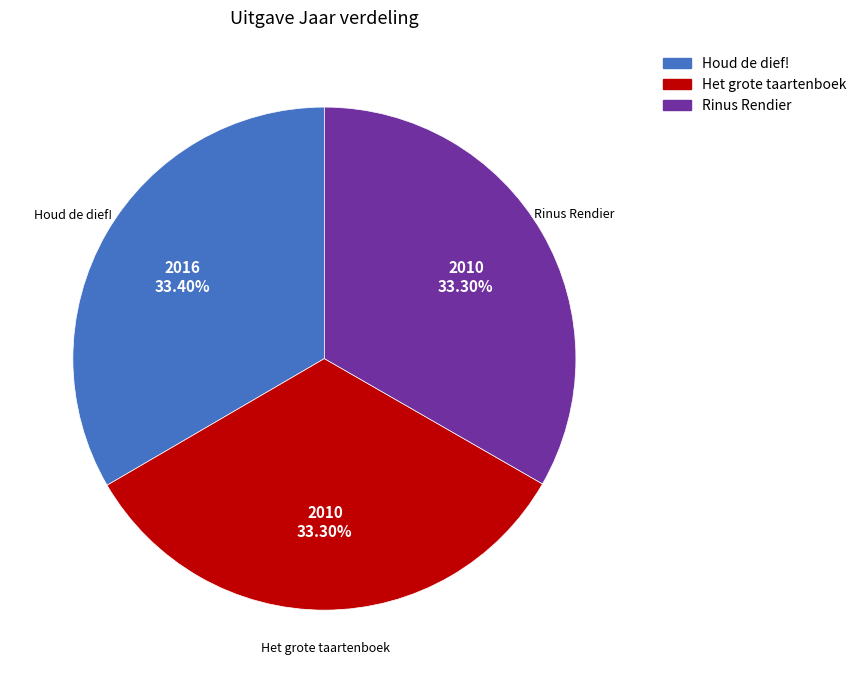

Does any single category account for the majority?

No